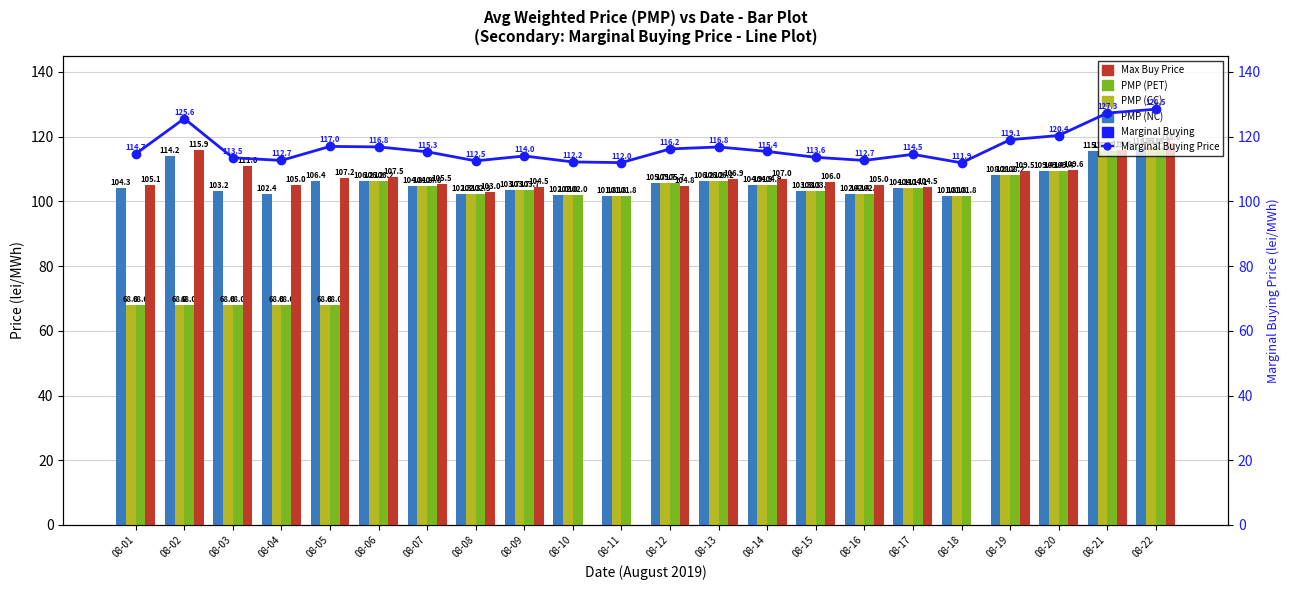

How many values in the PMP (PET) series are below 103?

10